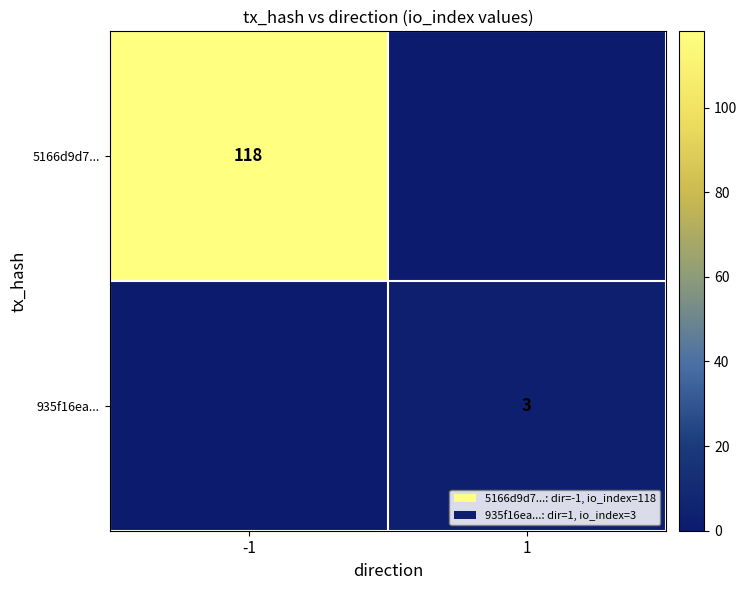

The 5166d9d7... series shows 36 at -1. True or false?

False